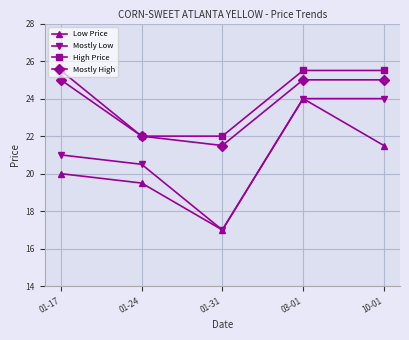

Which series changed the most between 01-17 and 10-01?

Mostly Low